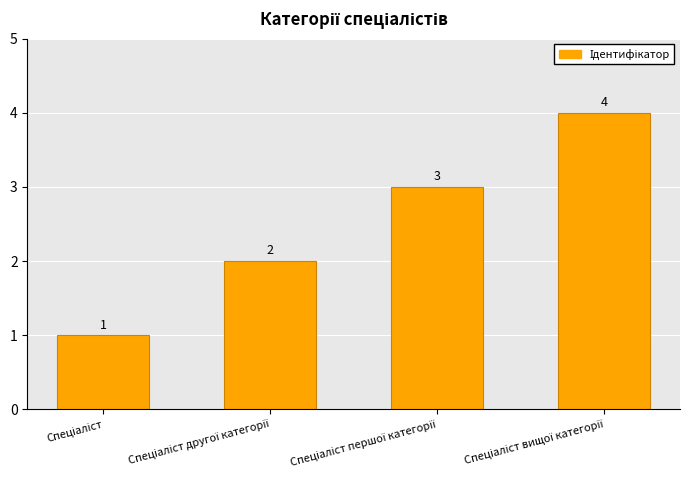

What is the value of the 3rd bar from the left?

3